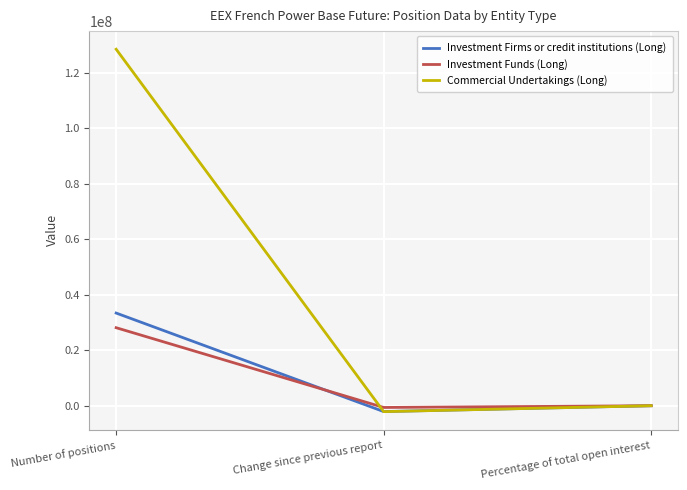

Which series has the largest total across all categories?

Commercial Undertakings (Long)